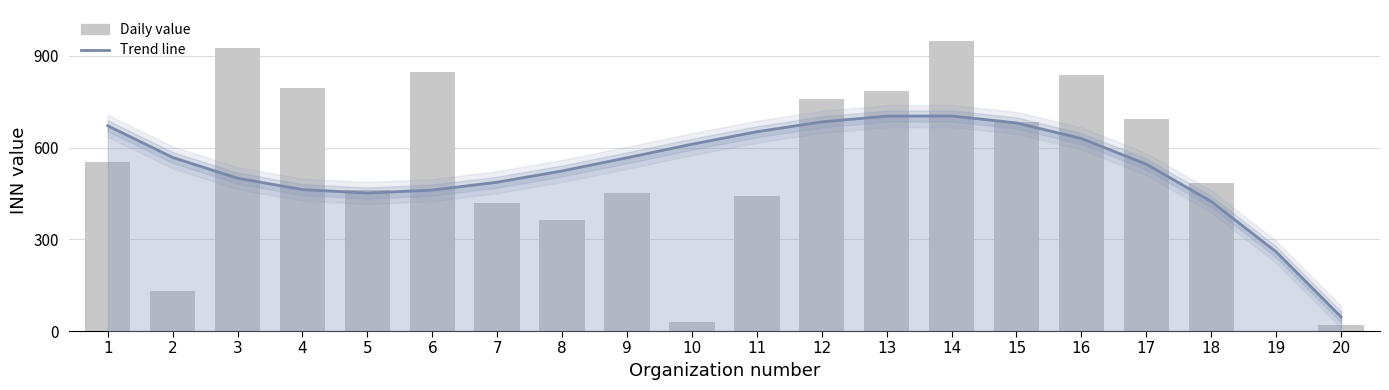

Which series has the largest total across all categories?

Daily value